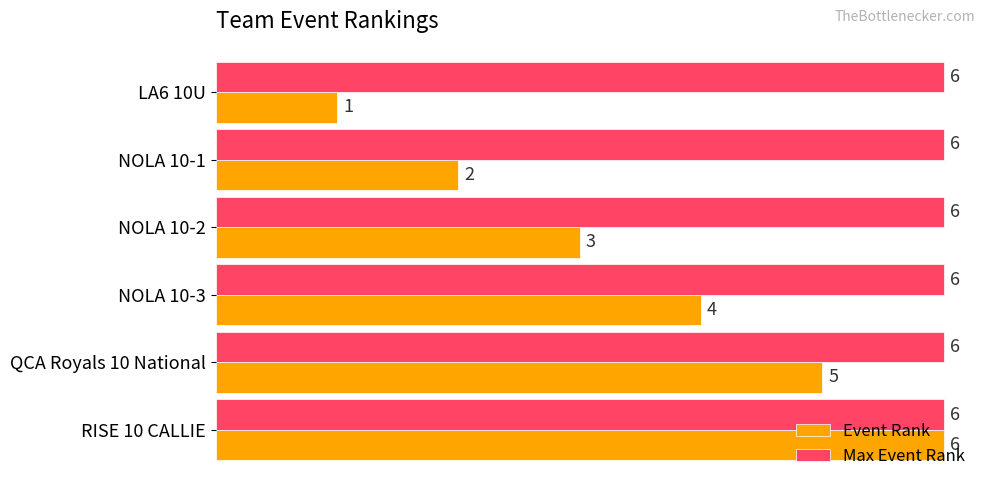

At which category is the sum across all series the highest?

RISE 10 CALLIE